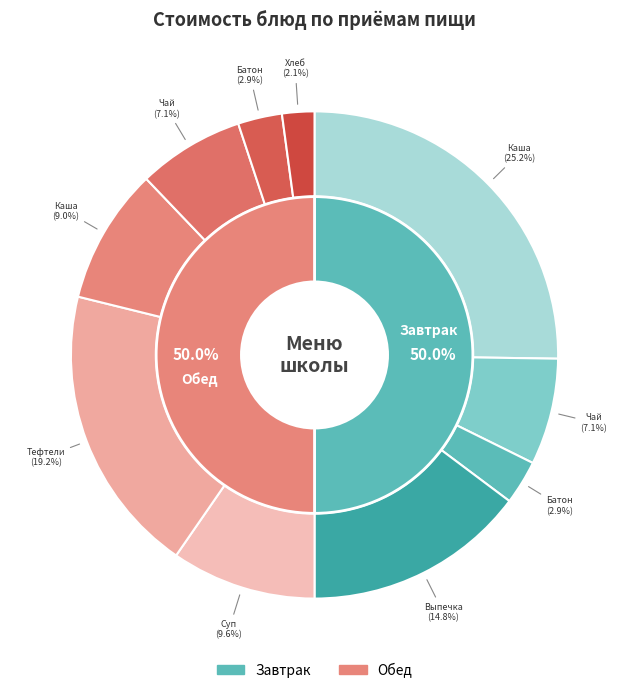

What percentage is NOT represented by Хлеб ржаной?

97.9%